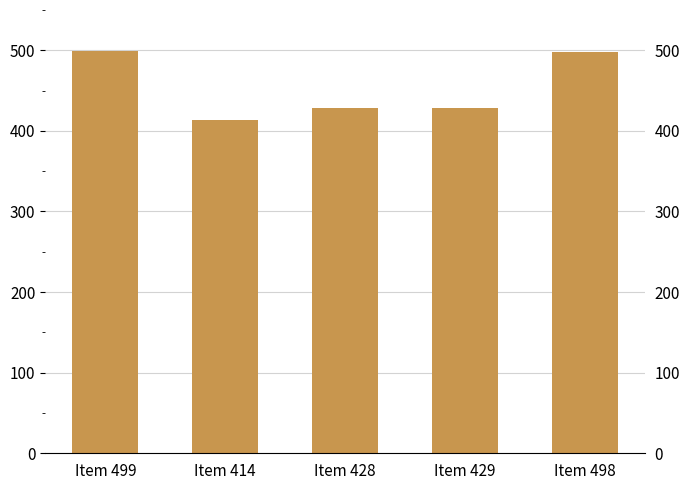

Rank the categories by value from highest to lowest.

Item 499, Item 498, Item 429, Item 428, Item 414